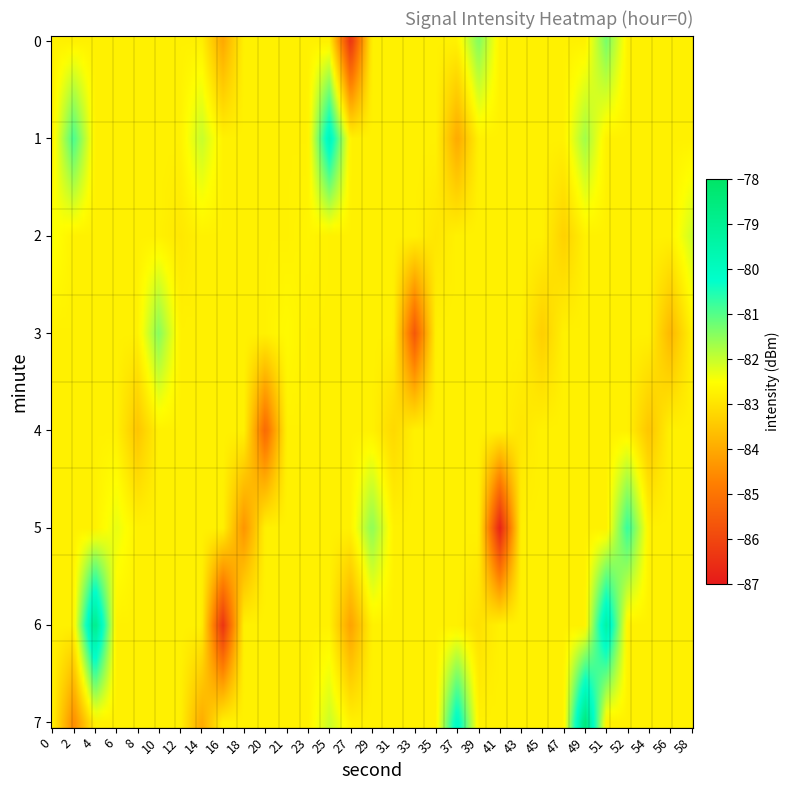

Rank the categories by 0 value from highest to lowest.

51, 39, 16, 27